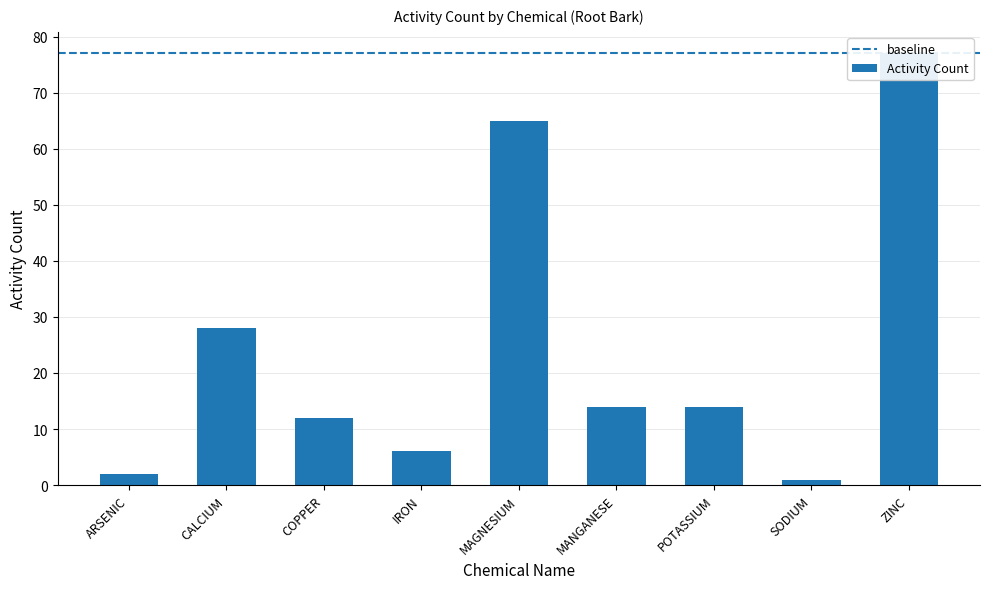

True or false: the data shows 1 at SODIUM.

False